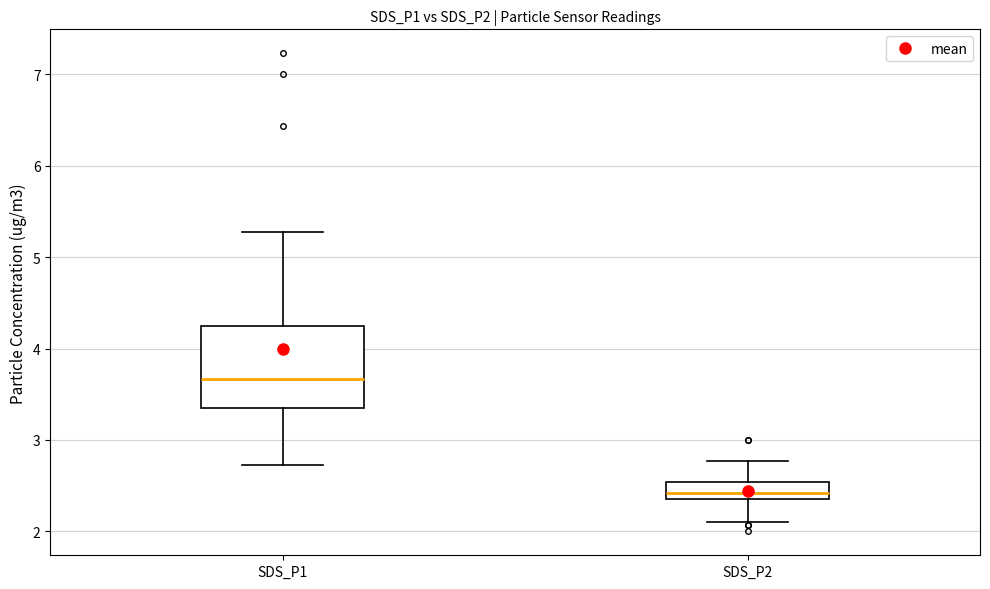

Which box is the tallest, from its lower edge to its upper edge?

SDS_P1